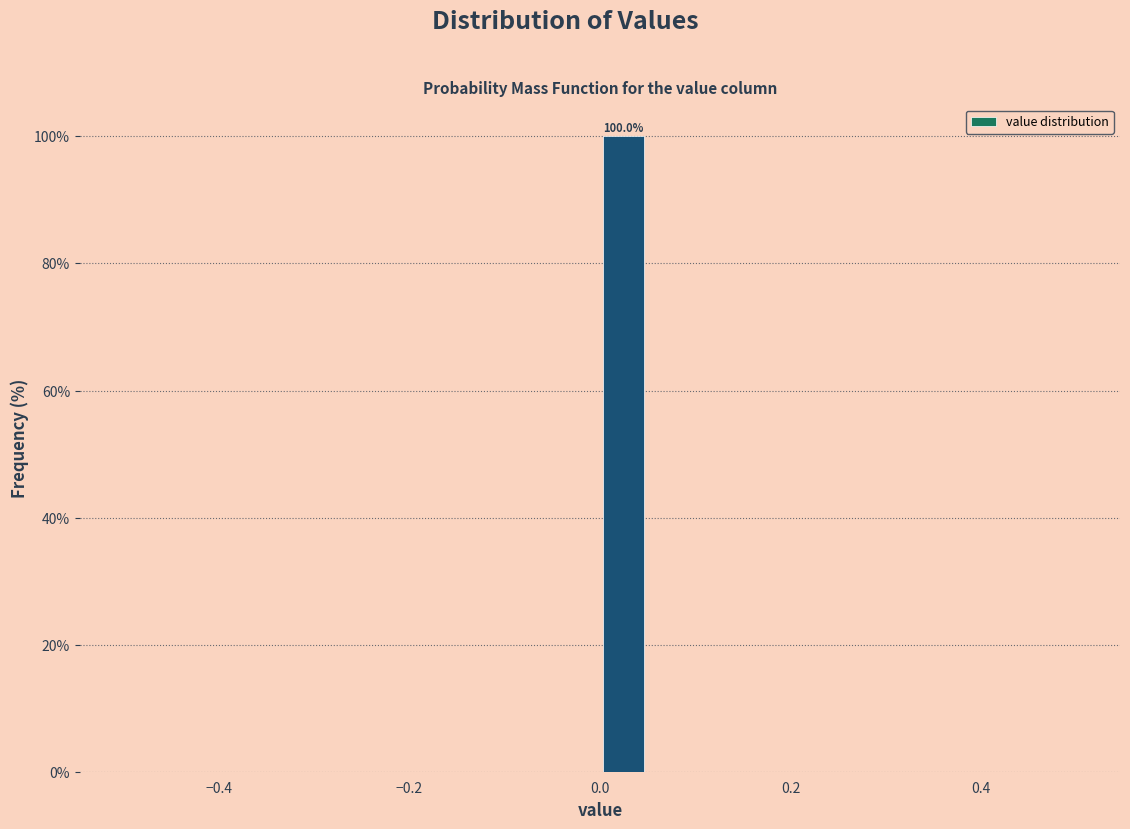

Read against the x-axis, roughly where is the centre of the tallest bar?

0.02